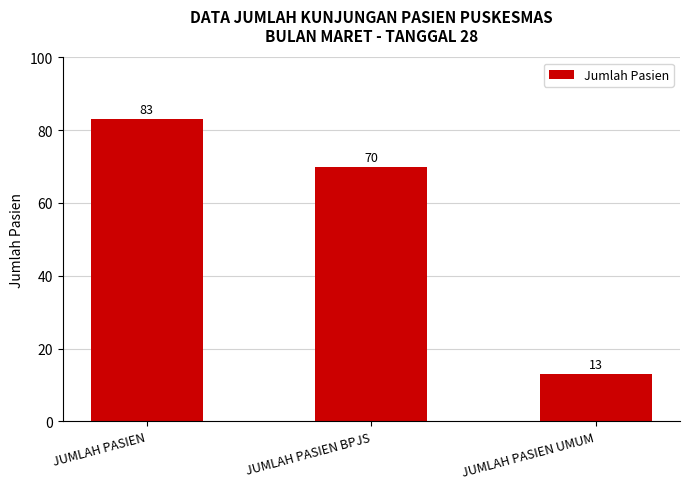

Reading left to right, list all the values displayed in this chart.

83	70	13